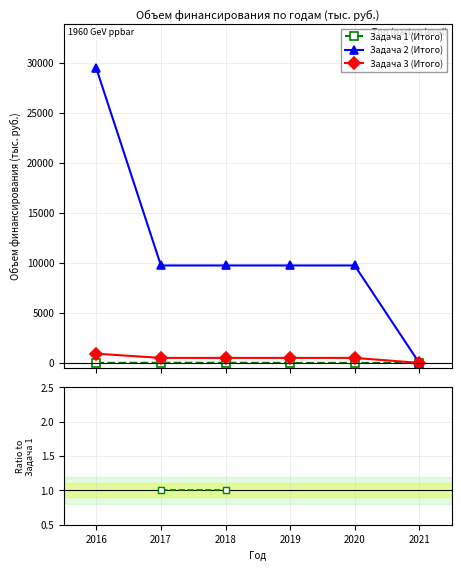

How many lines are shown in the chart?

3